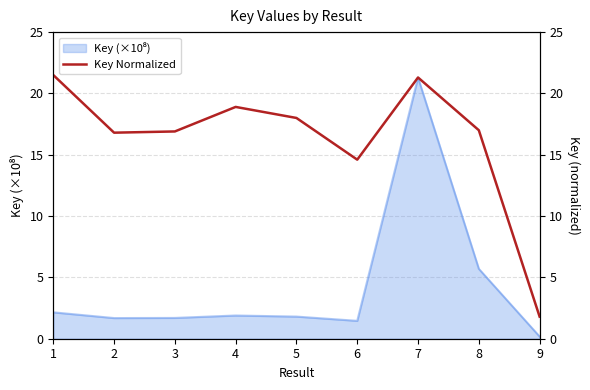

What is the difference between the values at 2 and 3?

0.1